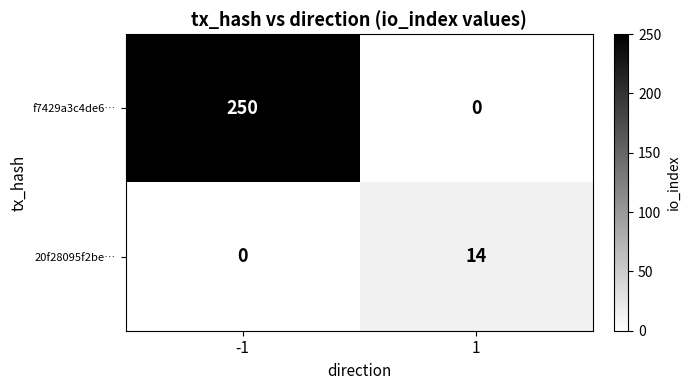

The f7429a3c4de6… series shows 160 at -1. True or false?

False